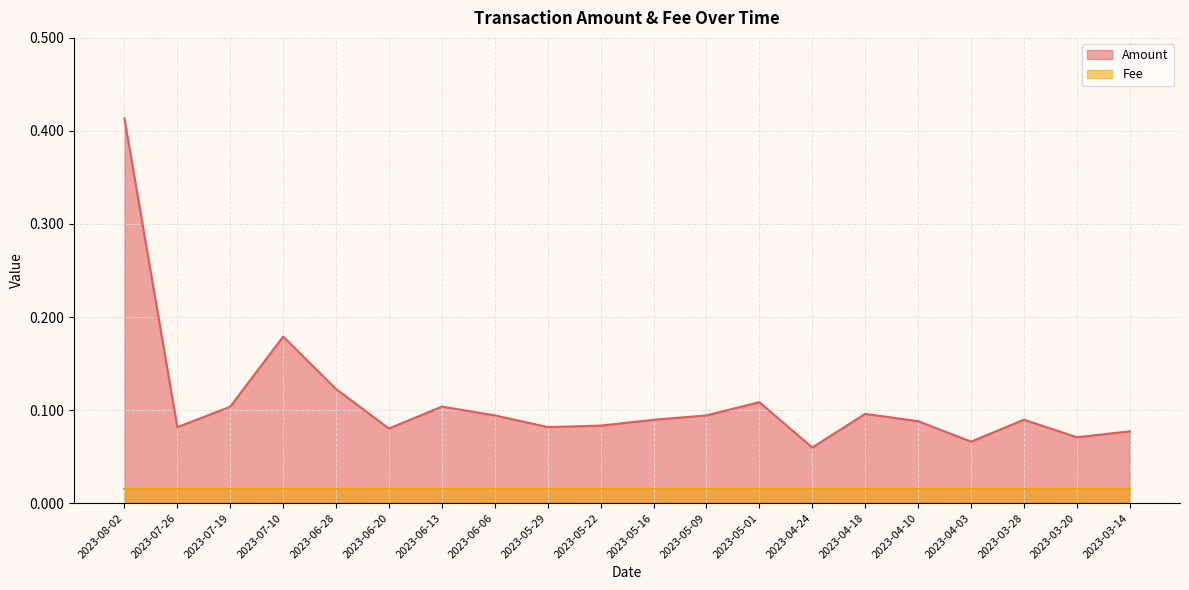

The value at 2023-03-14 is 0.1. True or false?

True